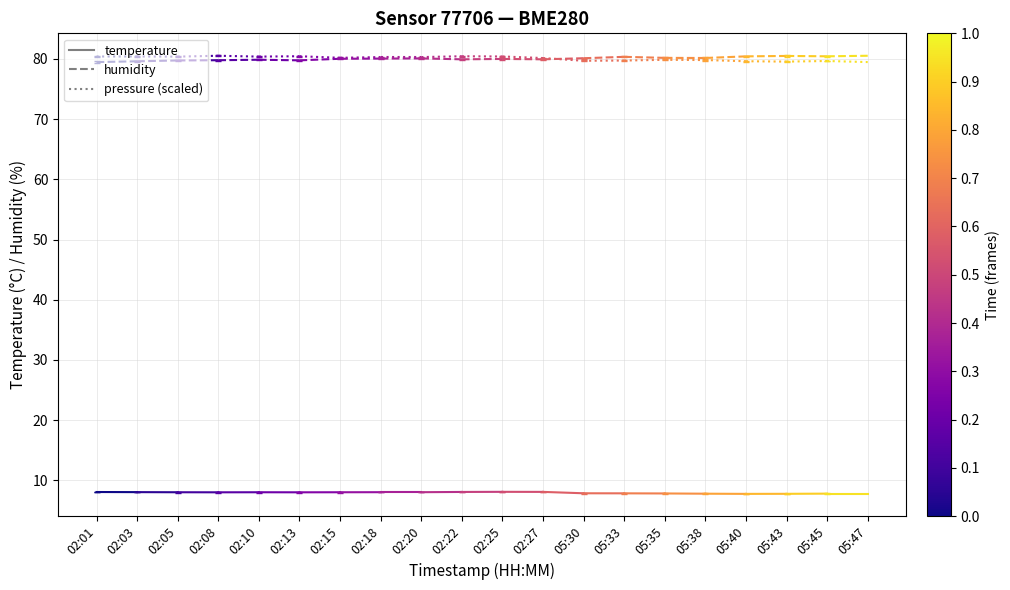

Count the humidity values in the range 79 to 80.

2